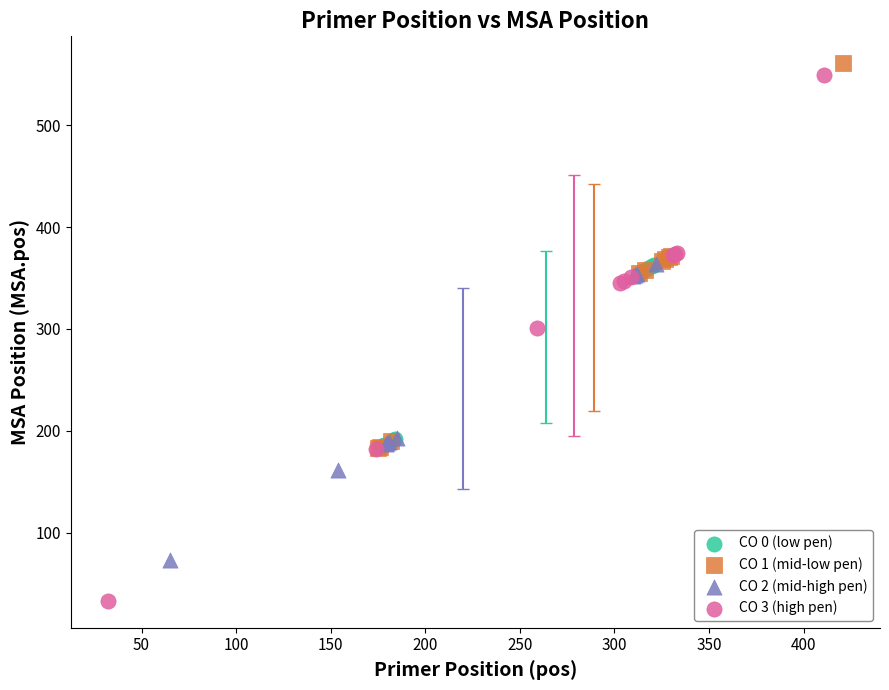

Which series has the largest Y range (max minus min)?

CO 3 (high pen)